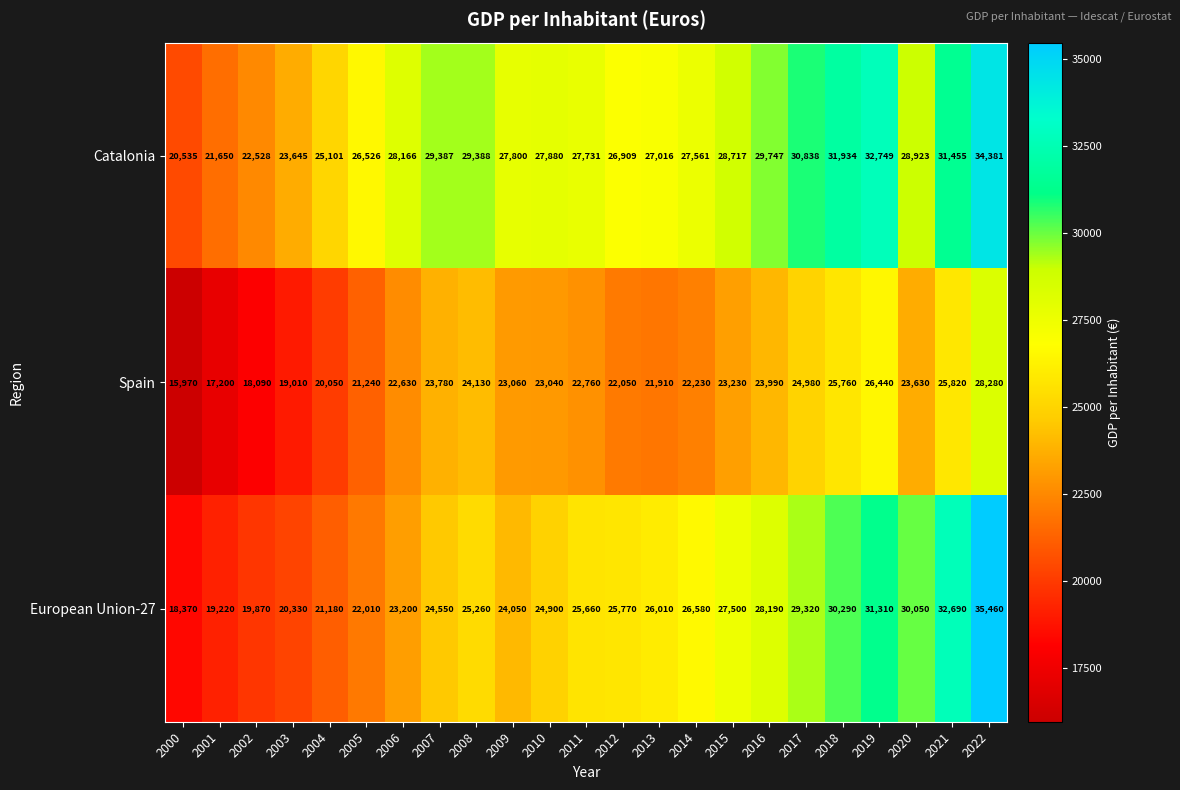

Which series has the largest total across all categories?

Catalonia